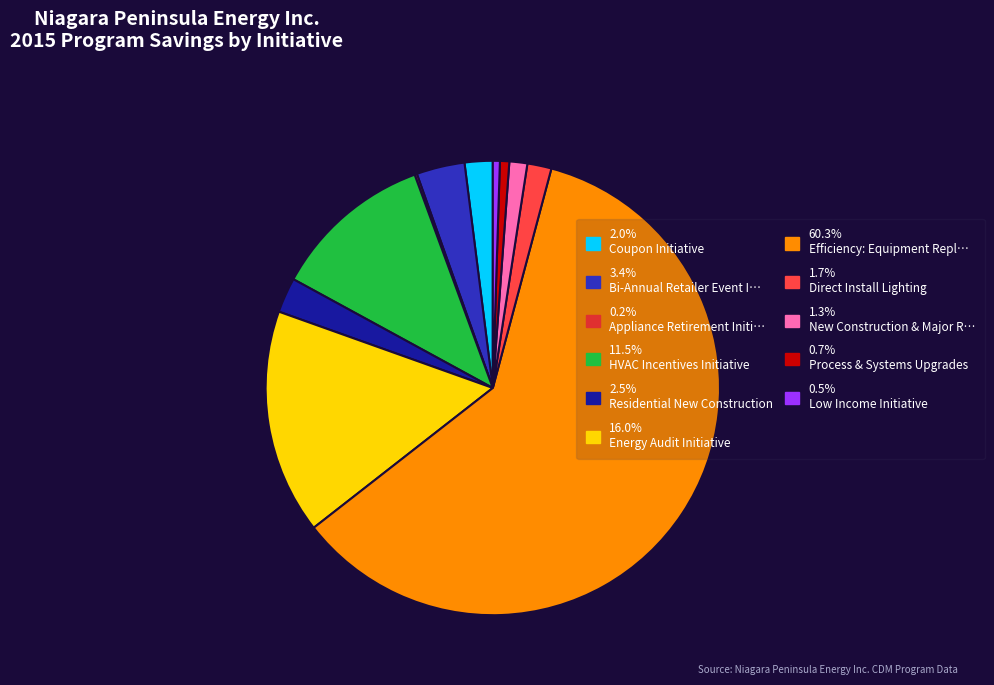

Is there a majority slice in this chart?

Yes